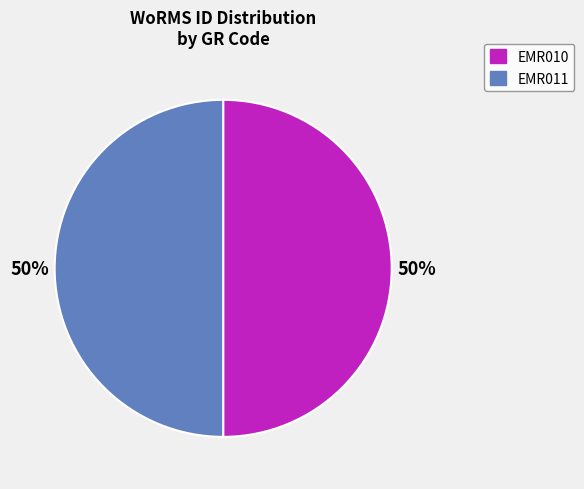

To the nearest percent, what portion does EMR010 represent?

50%